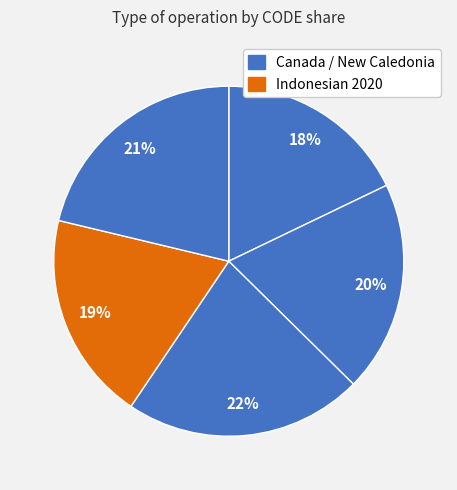

Is there any slice that represents more than half of the pie?

No